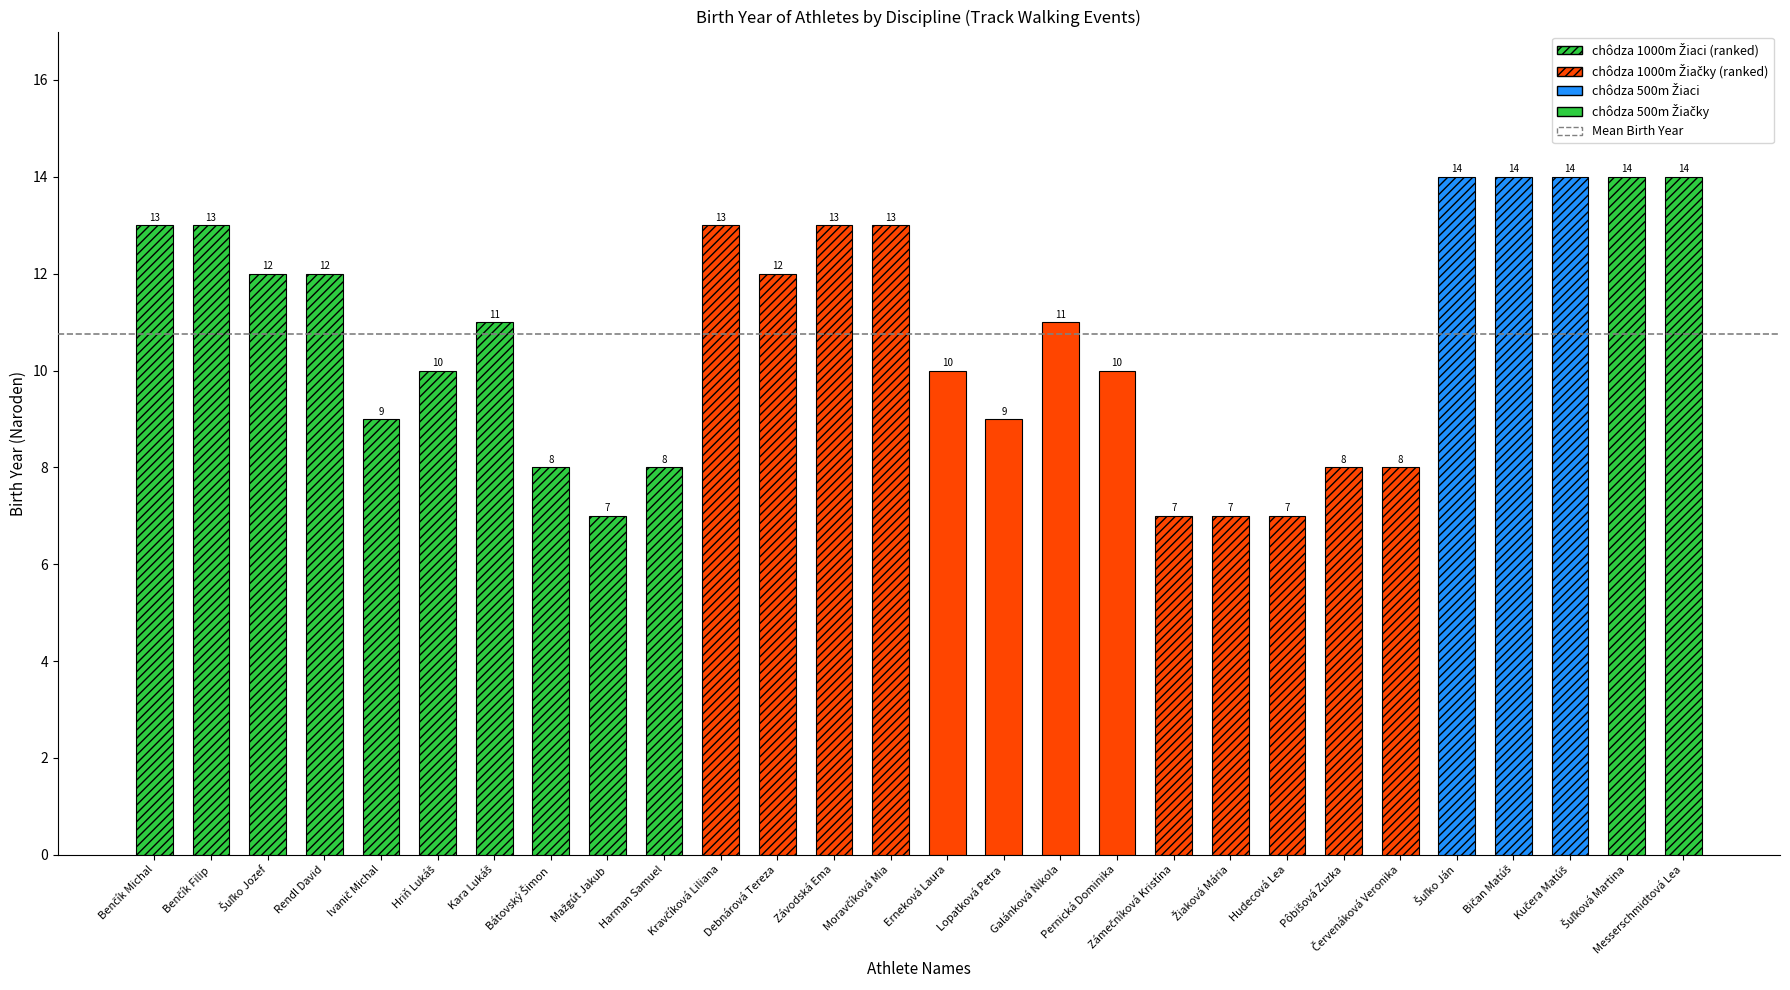

Rank the categories by value from lowest to highest.

Mažgút Jakub, Zámečníková Kristína, Žiaková Mária, Hudecová Lea, Bátovský Šimon, Harman Samuel, Pôbišová Zuzka, Červenáková Veronika, Ivanič Michal, Lopatková Petra, Hriň Lukáš, Erneková Laura, Pernická Dominika, Kara Lukáš, Galánková Nikola, Šuľko Jozef, Rendl David, Debnárová Tereza, Benčík Michal, Benčík Filip, Kravčíková Liliana, Závodská Ema, Moravčíková Mia, Šuľko Ján, Bičan Matúš, Kučera Matúš, Šuľková Martina, Messerschmidtová Lea